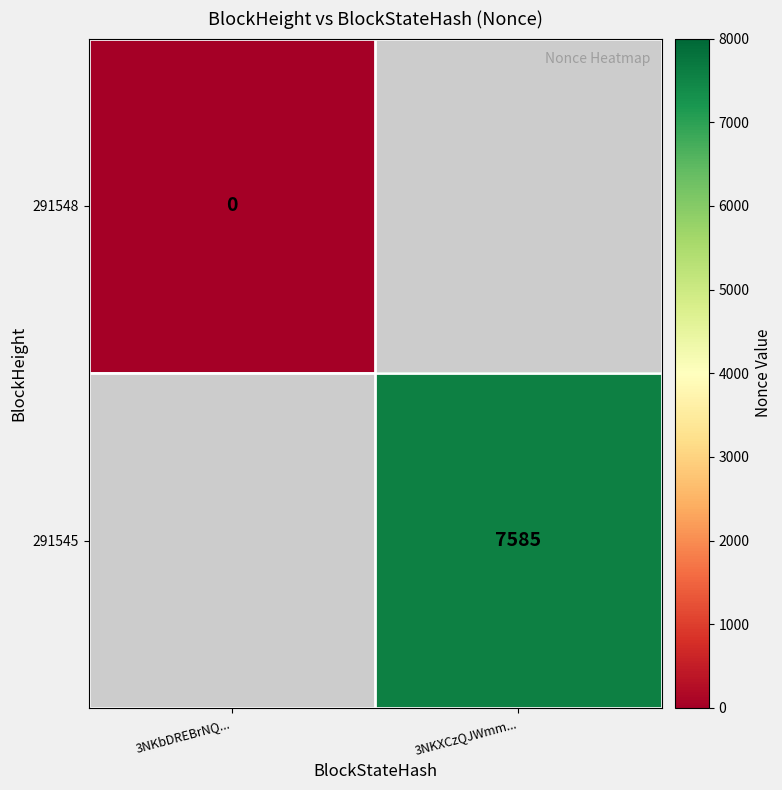

Is it true that 291545 equals 7585 at 3NKXCzQJWmm...?

True